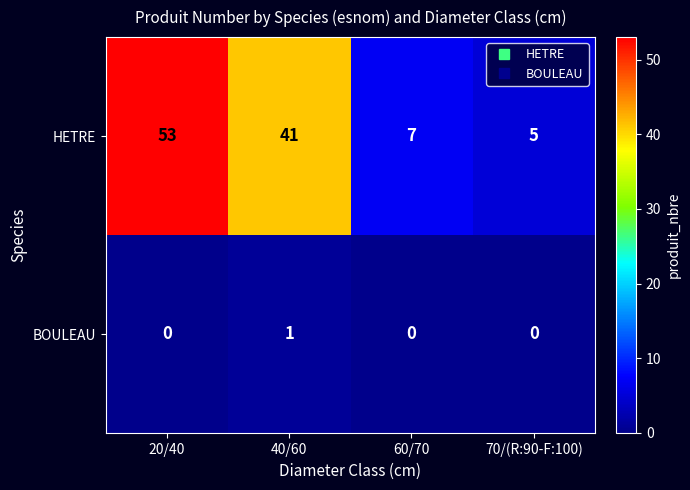

True or false: BOULEAU has a value of 2 at 40/60.

False